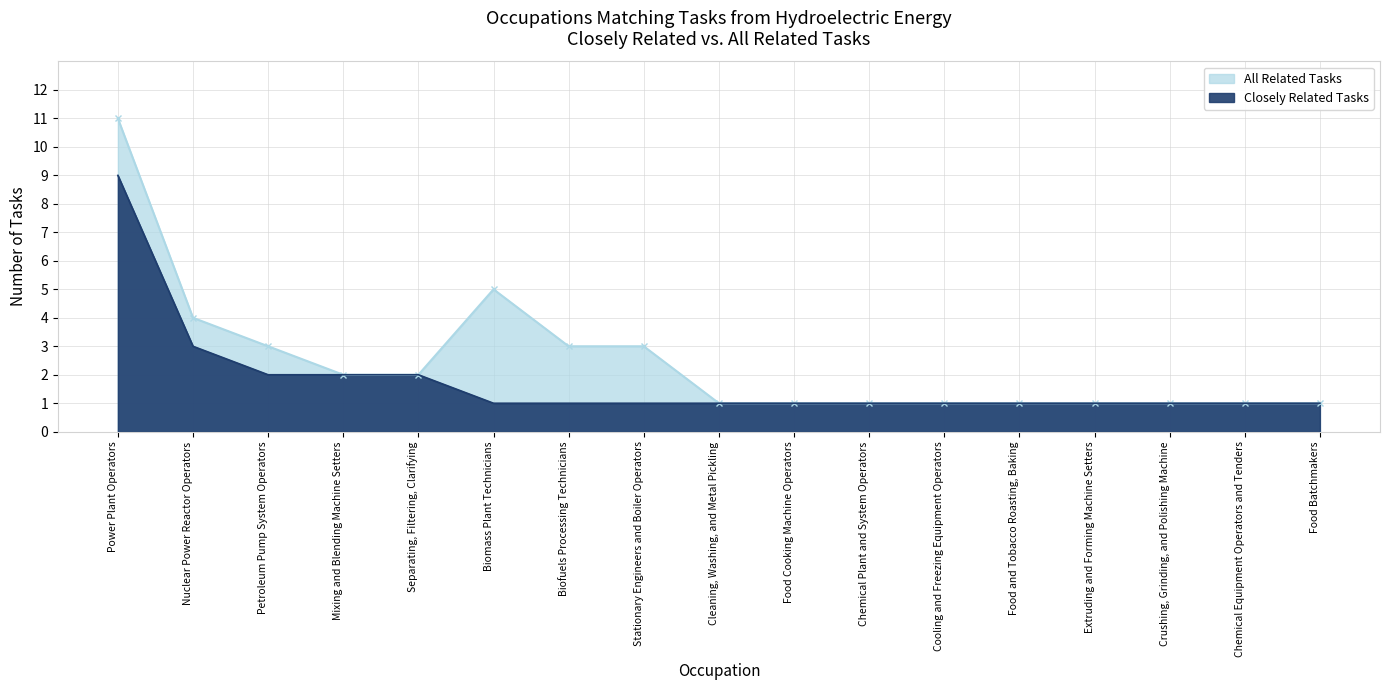

What is the label of the 12th point from the left?

Cooling and Freezing Equipment Operators